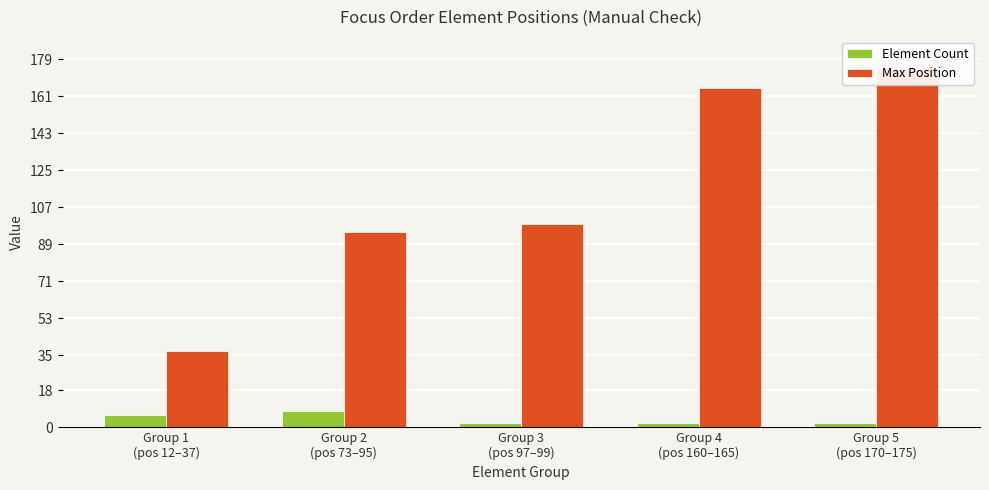

At how many categories does at least one series exceed 67?

4